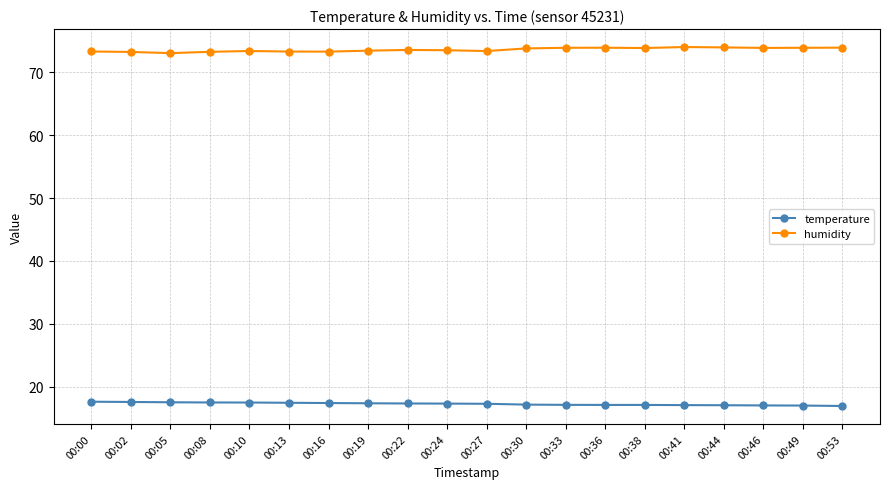

What is the value of the temperature point at the 17th from the left?

17.1